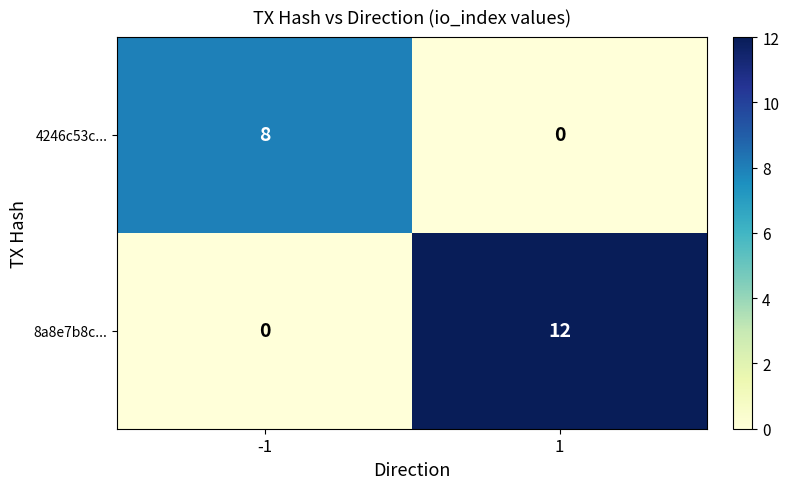

Is it true that 8a8e7b8c... equals 12 at 1?

True